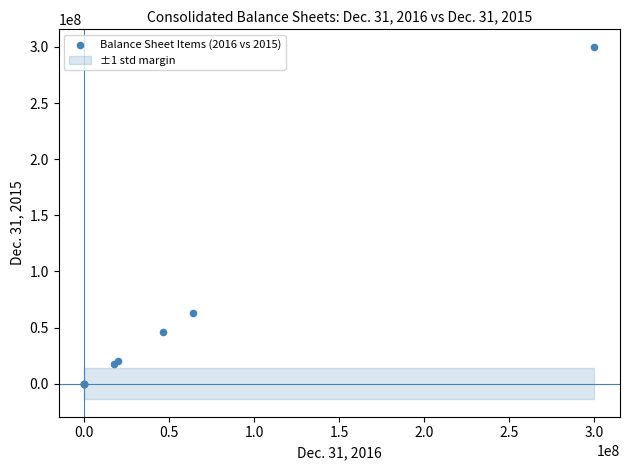

What Y value in the scatter plot is closest to 150000000?

63407000.0